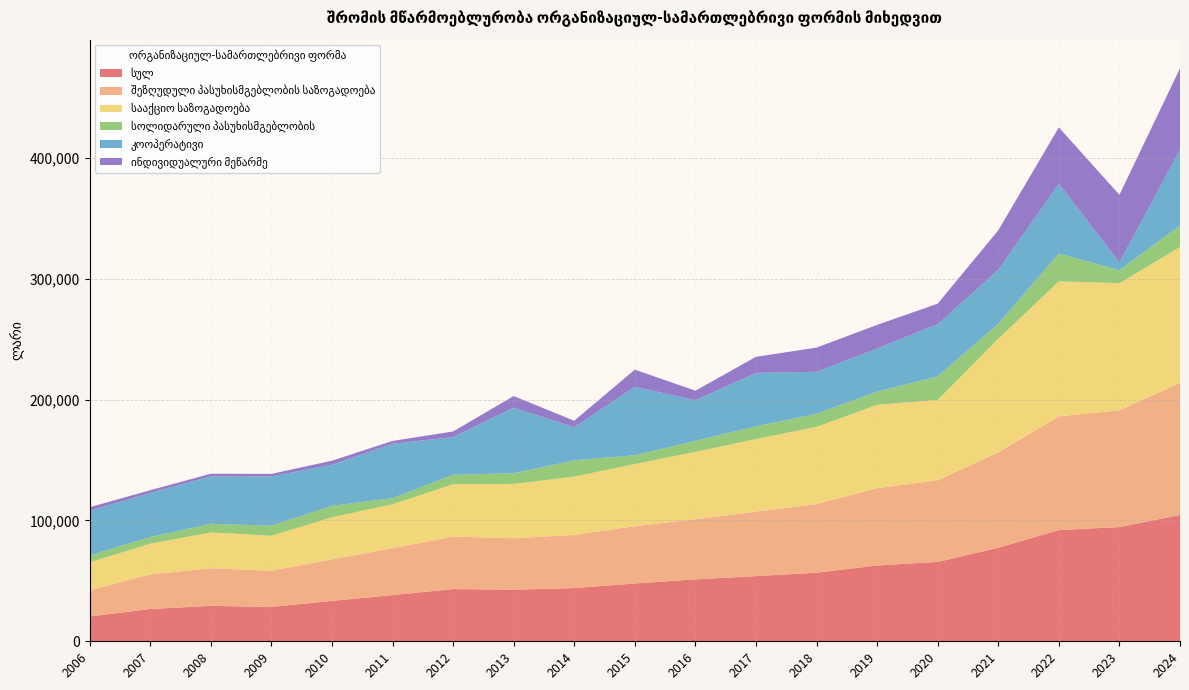

Reading left to right, transcribe all the data shown in this chart.

სულ: 2006=20534	2007=26703	2008=29344	2009=28398	2010=33443	2011=38232	2012=43219	2013=42756	2014=44024	2015=47857	2016=51226	2017=53952	2018=56726	2019=62753	2020=65676	2021=77411	2022=92092	2023=94540	2024=104531
შეზღუდული პასუხისმგებლობის საზოგადოება: 2006=21763	2007=28622	2008=31111	2009=29982	2010=34316	2011=38860	2012=43403	2013=42499	2014=44023	2015=47377	2016=49779	2017=53426	2018=56859	2019=63971	2020=67607	2021=78925	2022=94043	2023=96648	2024=109459
სააქციო საზოგადოება: 2006=23080	2007=25407	2008=29633	2009=28950	2010=34846	2011=36305	2012=43442	2013=44973	2014=48254	2015=51425	2016=55798	2017=59988	2018=63886	2019=68975	2020=66504	2021=94011	2022=111760	2023=105196	2024=112322
სოლიდარული პასუხისმგებლობის: 2006=5635	2007=5584	2008=7143	2009=8402	2010=9463	2011=5023	2012=7710	2013=8834	2014=13421	2015=7332	2016=9025	2017=10574	2018=10762	2019=10870	2020=19406	2021=12402	2022=23077	2023=10714	2024=17782
კოოპერატივი: 2006=37066	2007=36410	2008=39196	2009=40639	2010=34043	2011=45000	2012=31214	2013=54237	2014=27423	2015=56614	2016=33673	2017=44162	2018=34826	2019=35714	2020=43307	2021=44545	2022=57746	2023=6471	2024=62745
ინდივიდუალური მეწარმე: 2006=2868	2007=2311	2008=2241	2009=2163	2010=3349	2011=2402	2012=4636	2013=9677	2014=5376	2015=14218	2016=7889	2017=13346	2018=20000	2019=19579	2020=16919	2021=32823	2022=46612	2023=55888	2024=67351